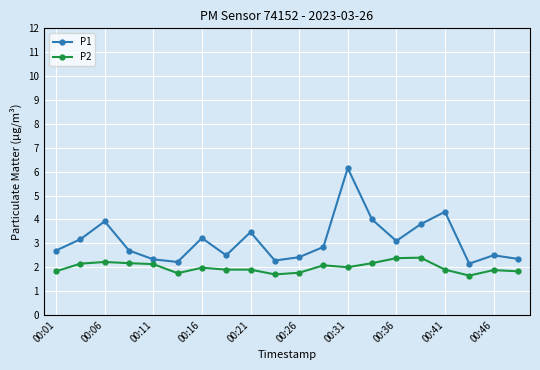

True or false: P1 and P2 intersect in this chart.

False